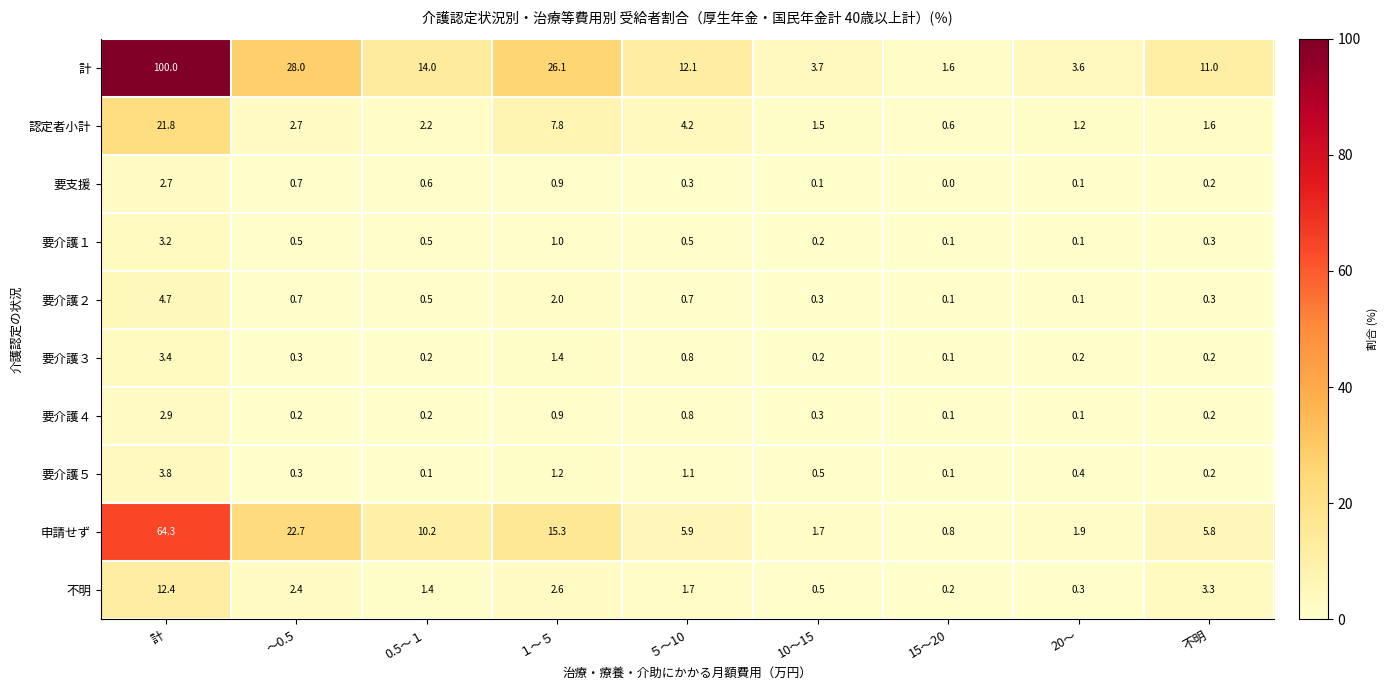

True or false: 要介護２ has a value of 8.1 at 計.

False